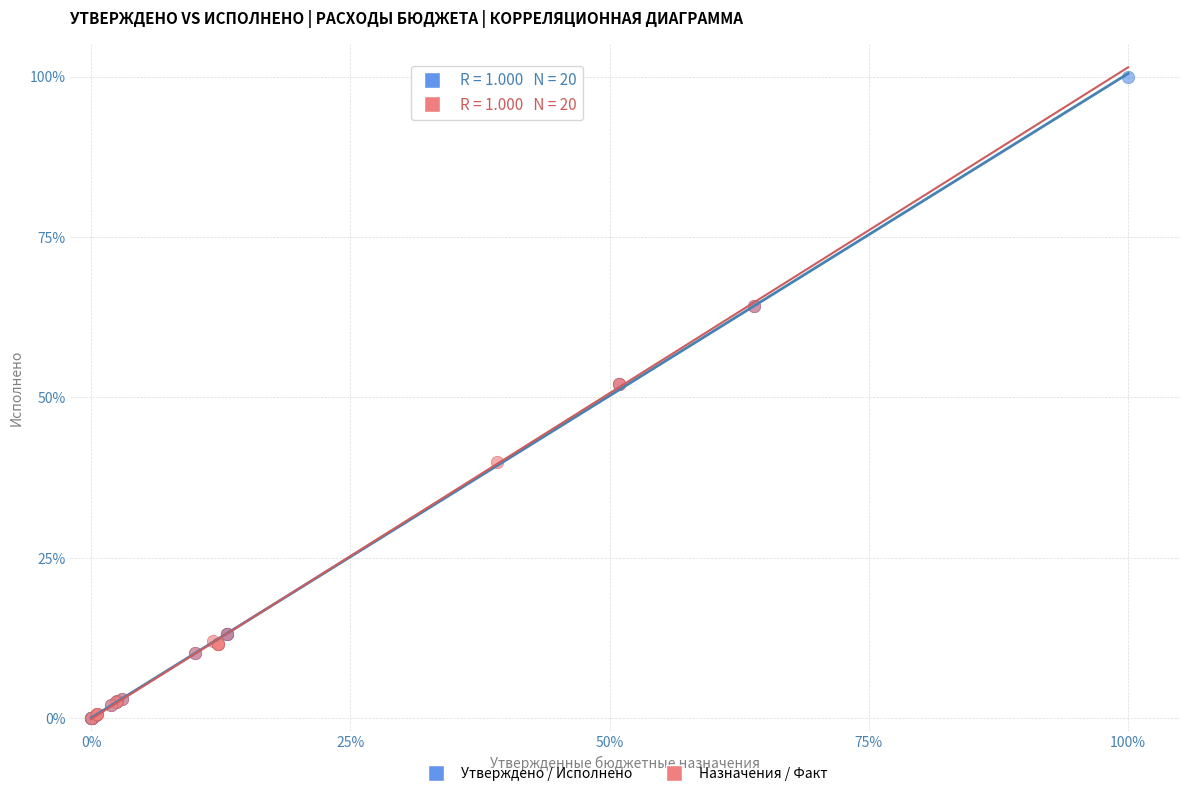

What are all the series names shown in the legend?

Утверждено / Исполнено, Назначения / Факт